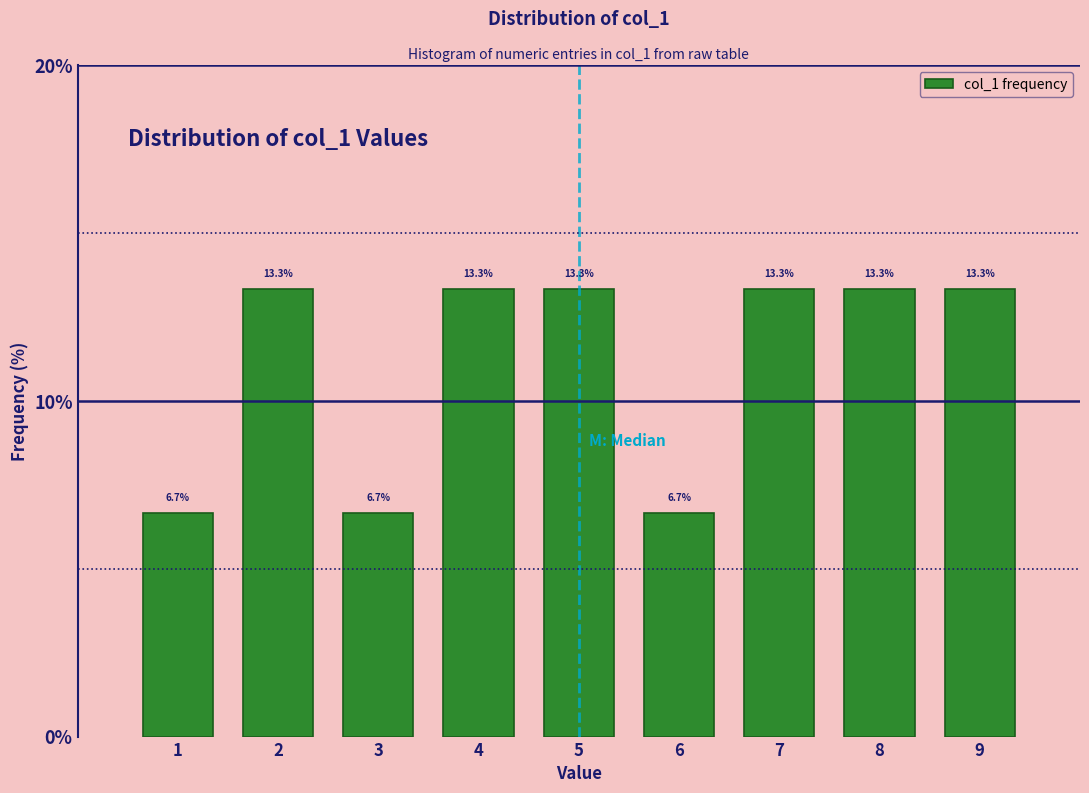

Reading left to right, transcribe this chart: for each bar, give the range it covers on the x-axis and its height.

0.5 to 1.5: 6.7
1.5 to 2.5: 13.3
2.5 to 3.5: 6.7
3.5 to 4.5: 13.3
4.5 to 5.5: 13.3
5.5 to 6.5: 6.7
6.5 to 7.5: 13.3
7.5 to 8.5: 13.3
8.5 to 9.5: 13.3